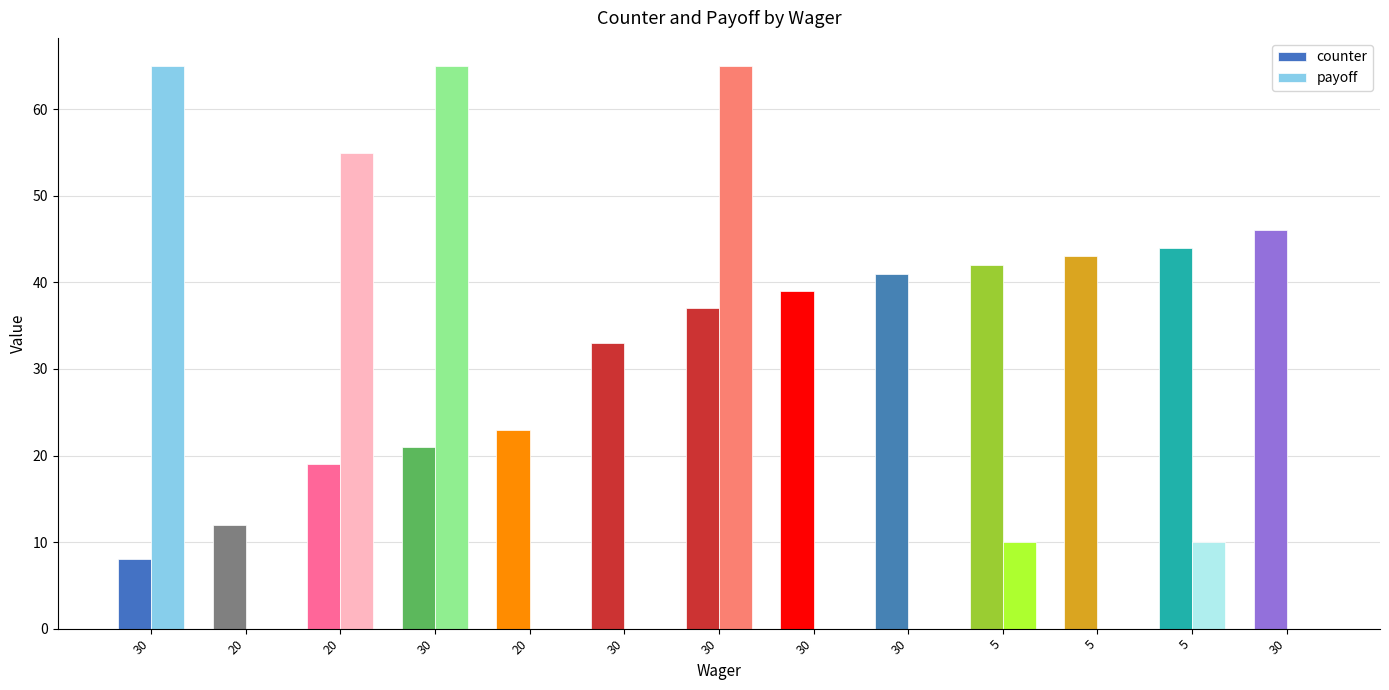

Count the number of categories in the chart.

13